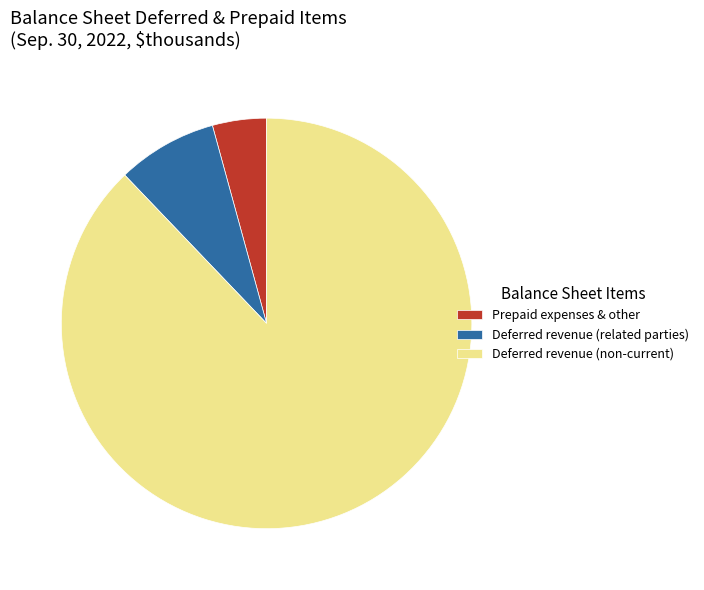

Which slice is the smallest?

Prepaid expenses & other